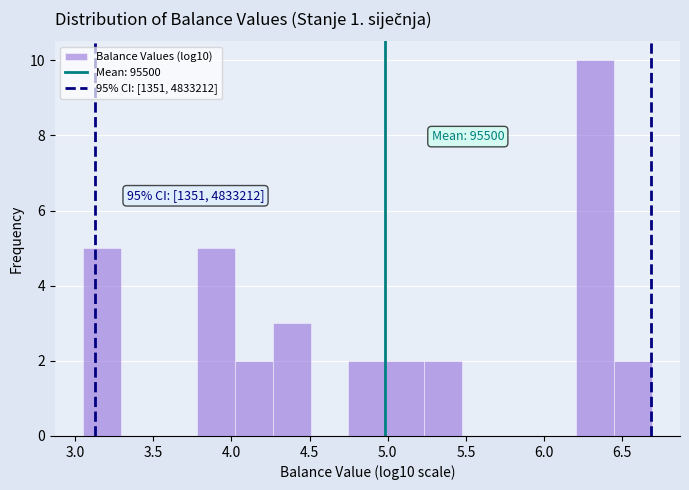

Which range on the x-axis has the tallest bar?

6.20 to 6.45